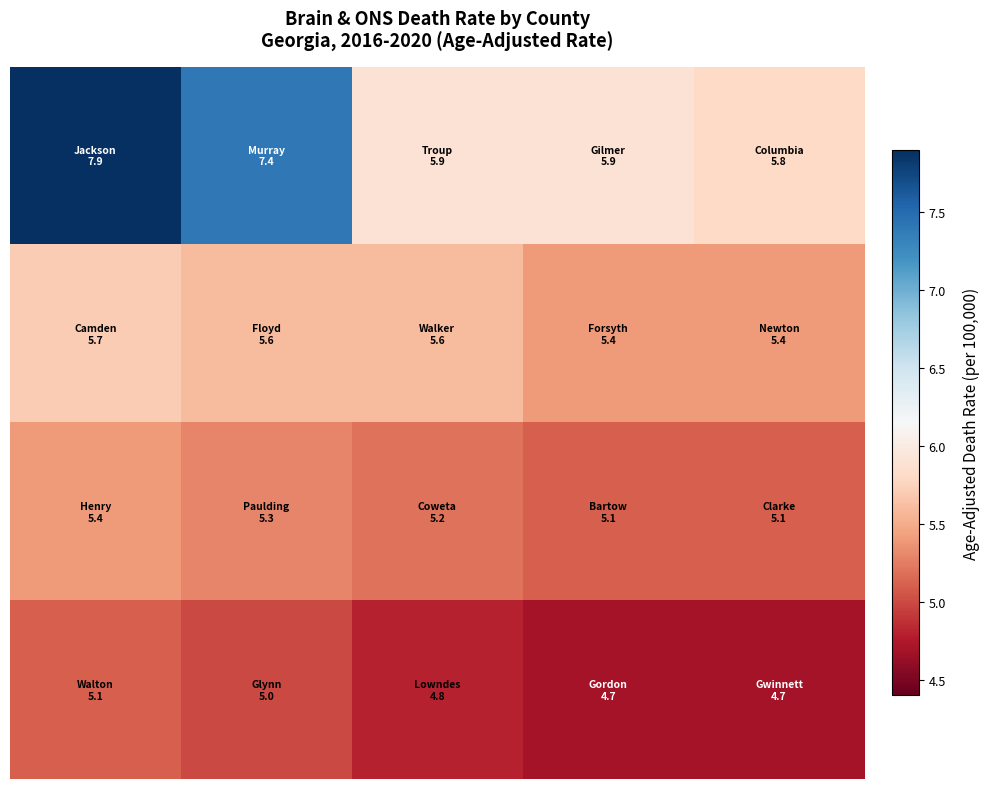

Count the number of categories in the chart.

5